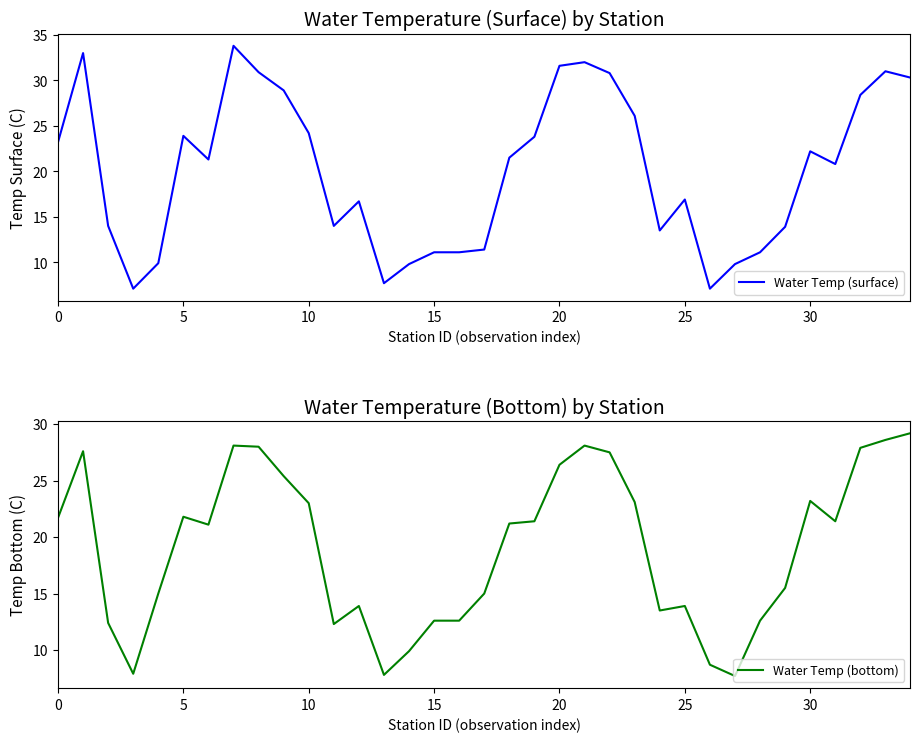

What is the highest value of the Water Temp (surface) series?

33.8